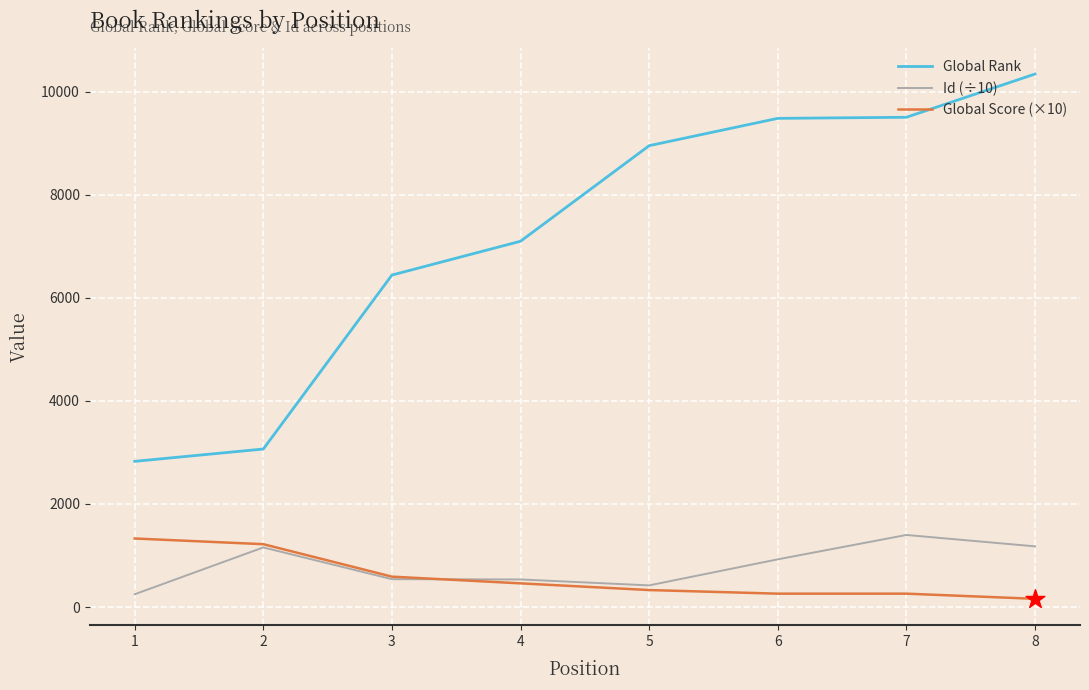

What is the total value across all series at 6?

10667.0